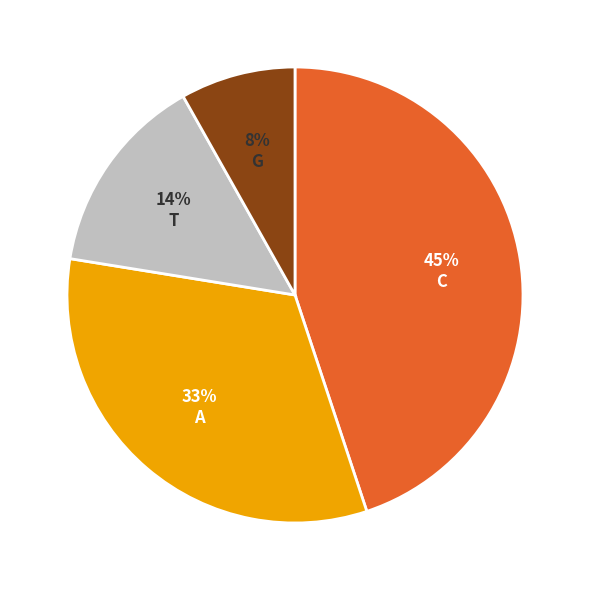

How many slices are in this pie chart?

4